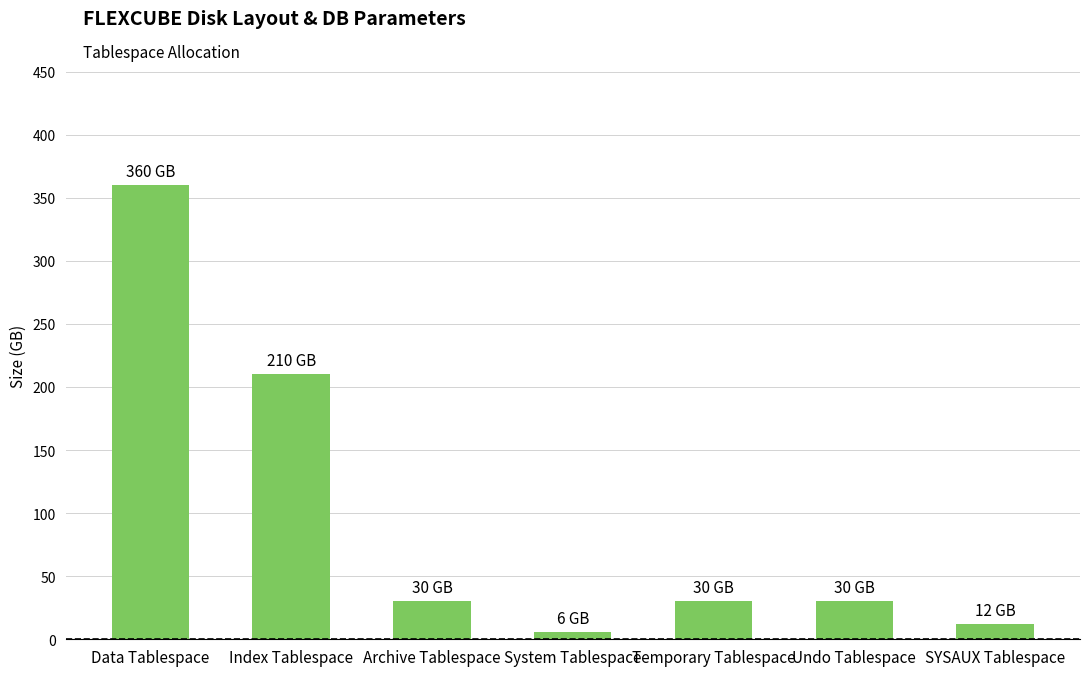

The chart shows a value of 360 at Data Tablespace. True or false?

True